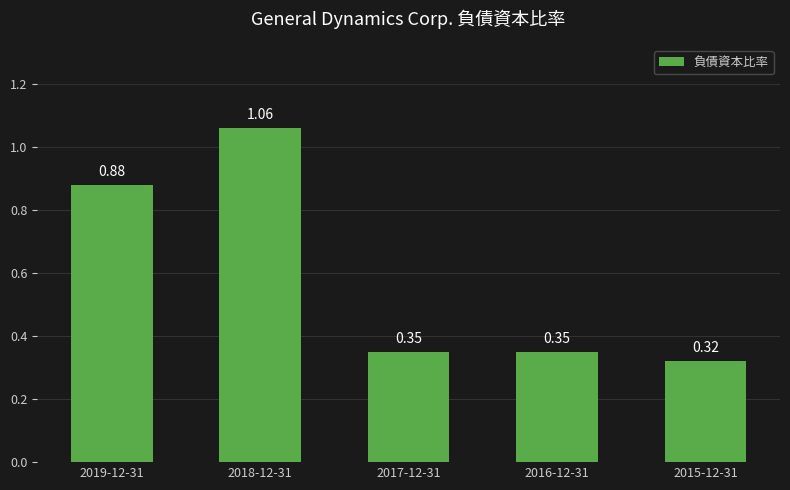

Which has a higher value, 2019-12-31 or 2016-12-31?

2019-12-31